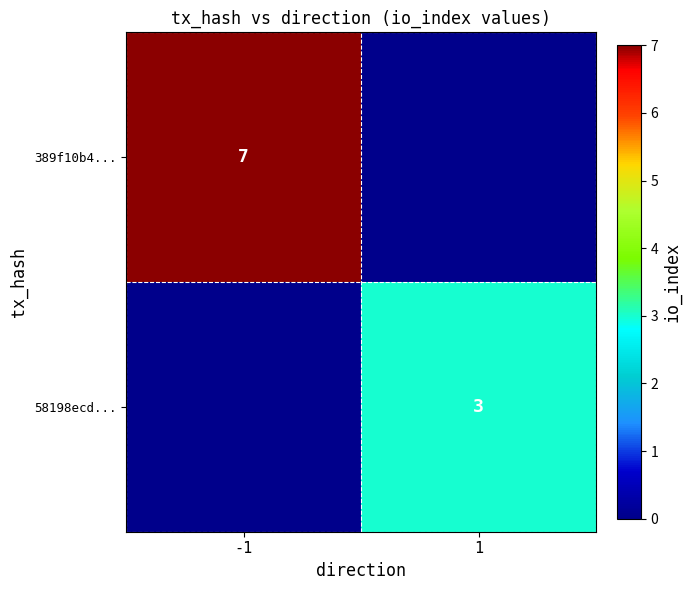

True or false: 58198ecd... has a value of 2 at 1.

False